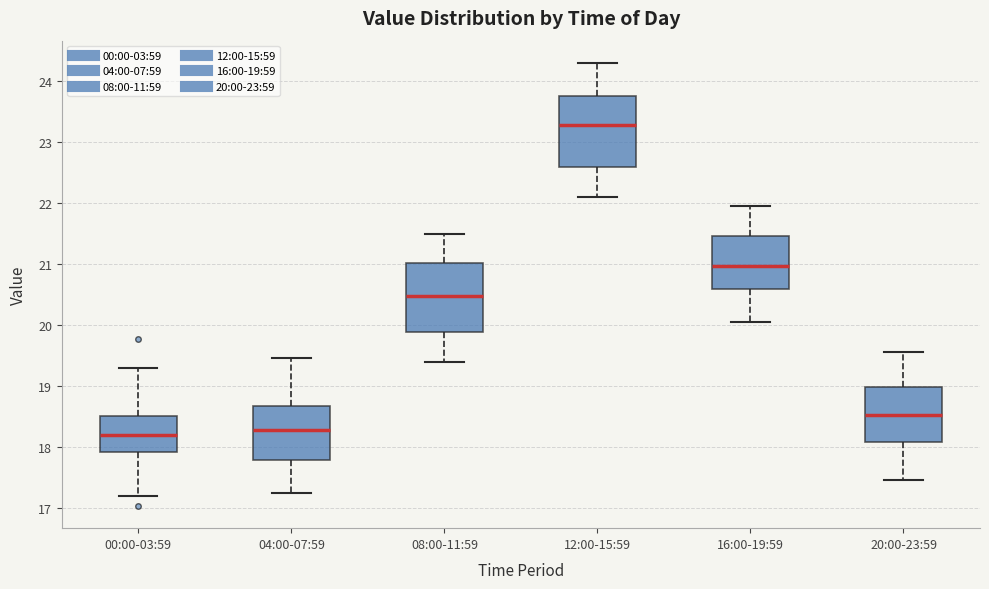

Reading left to right, transcribe this box plot: for each box, give where its median line is, the range the box spans, and where its two whiskers end, as read against the y-axis. The values are not printed on the chart, so give them approximately, as read against the axis.

00:00-03:59: median 18.2, box 17.9 to 18.5, whiskers 17.2 to 19.3
04:00-07:59: median 18.3, box 17.8 to 18.7, whiskers 17.3 to 19.5
08:00-11:59: median 20.5, box 19.9 to 21.0, whiskers 19.4 to 21.5
12:00-15:59: median 23.3, box 22.6 to 23.8, whiskers 22.1 to 24.3
16:00-19:59: median 21.0, box 20.6 to 21.5, whiskers 20.1 to 22.0
20:00-23:59: median 18.5, box 18.1 to 19.0, whiskers 17.5 to 19.6